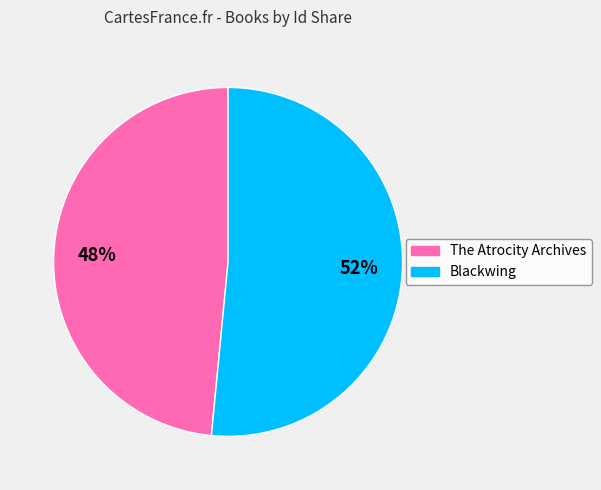

True or false: Blackwing accounts for 59% of the total.

False